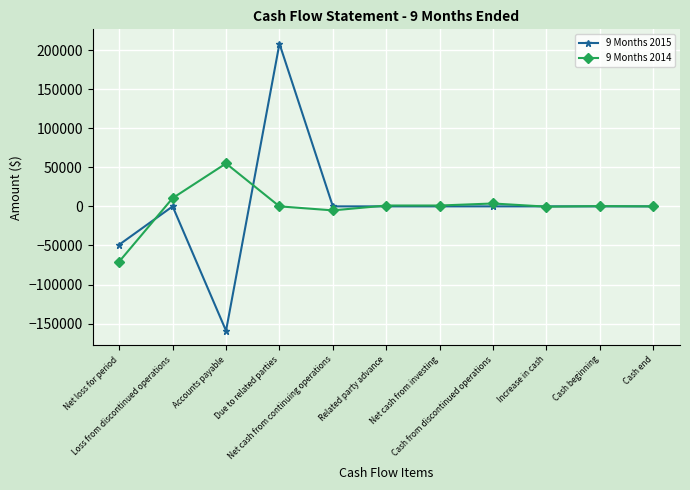

Which series has the largest range (max minus min)?

9 Months 2015